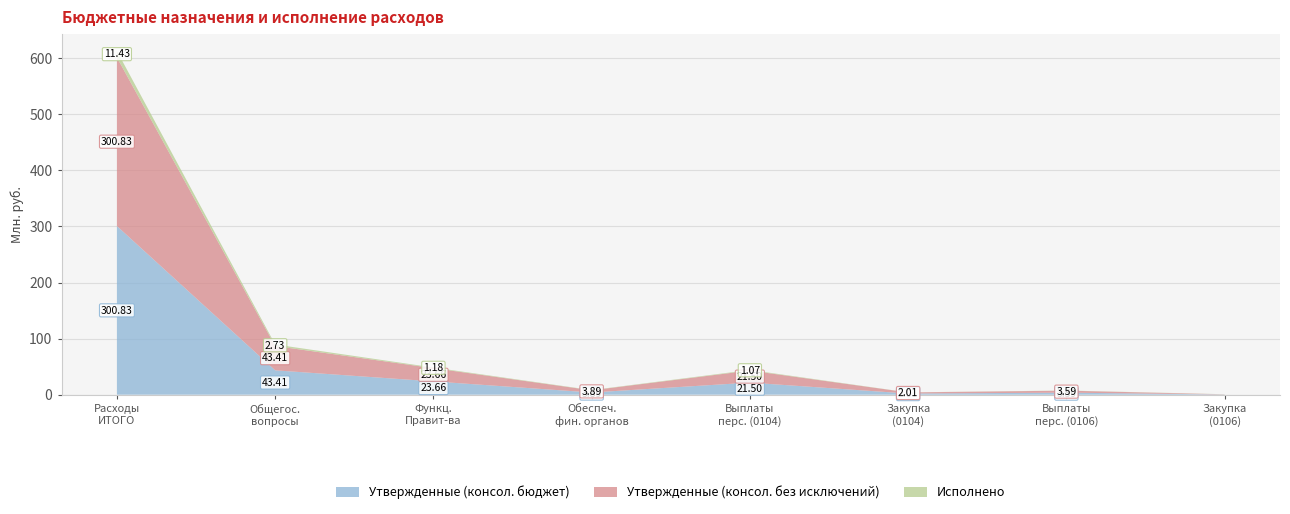

Reading right to left, what are all the values shown in this chart?

Утвержденные (консол. бюджет): 297931.0	3592692.0	2008320.0	21498167.0	3892623.0	23655487.0	43409000.3	300825127.1
Утвержденные (консол. без исключений): 297931.0	3592692.0	2008320.0	21498167.0	3892623.0	23655487.0	43409000.3	300825127.1
Исполнено: 196100.0	239075.4	107278.1	1069808.7	435175.4	1177086.8	2733986.5	11427875.2